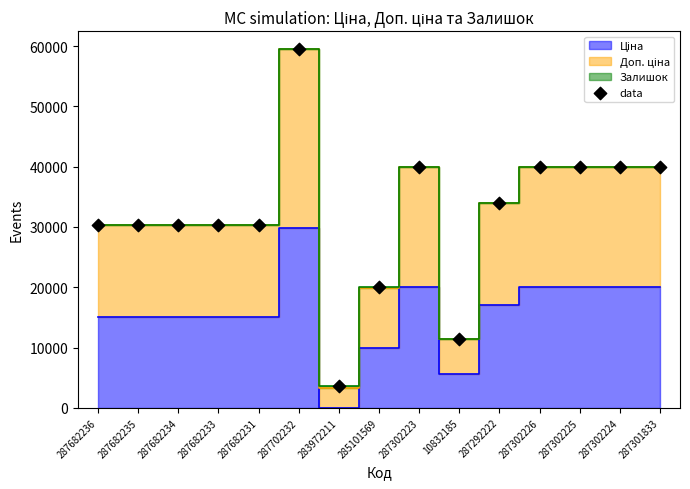

Count the number of points in this scatter plot.

15